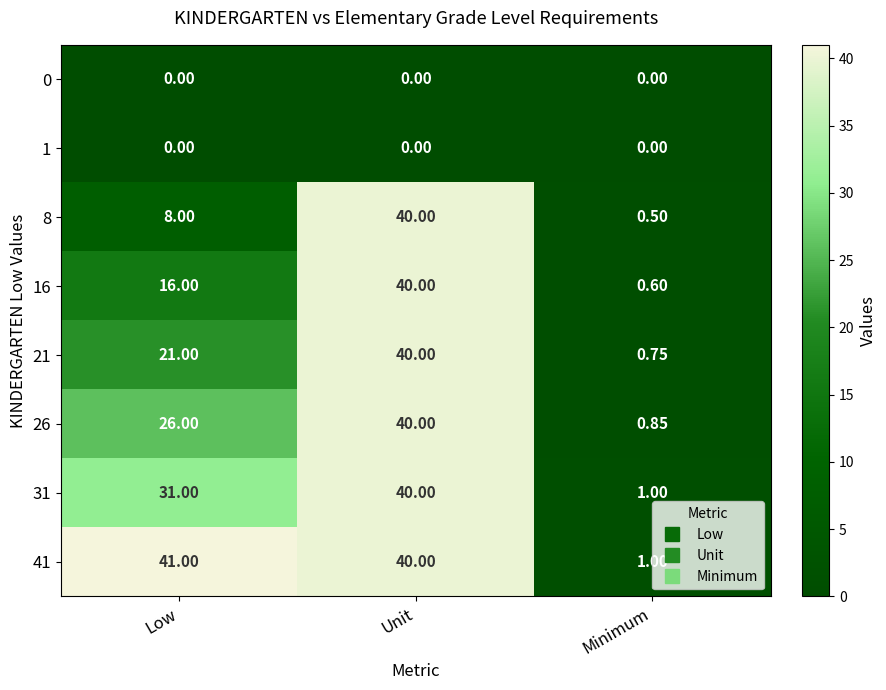

List the labels in order of 41 value, smallest first.

Minimum, Unit, Low